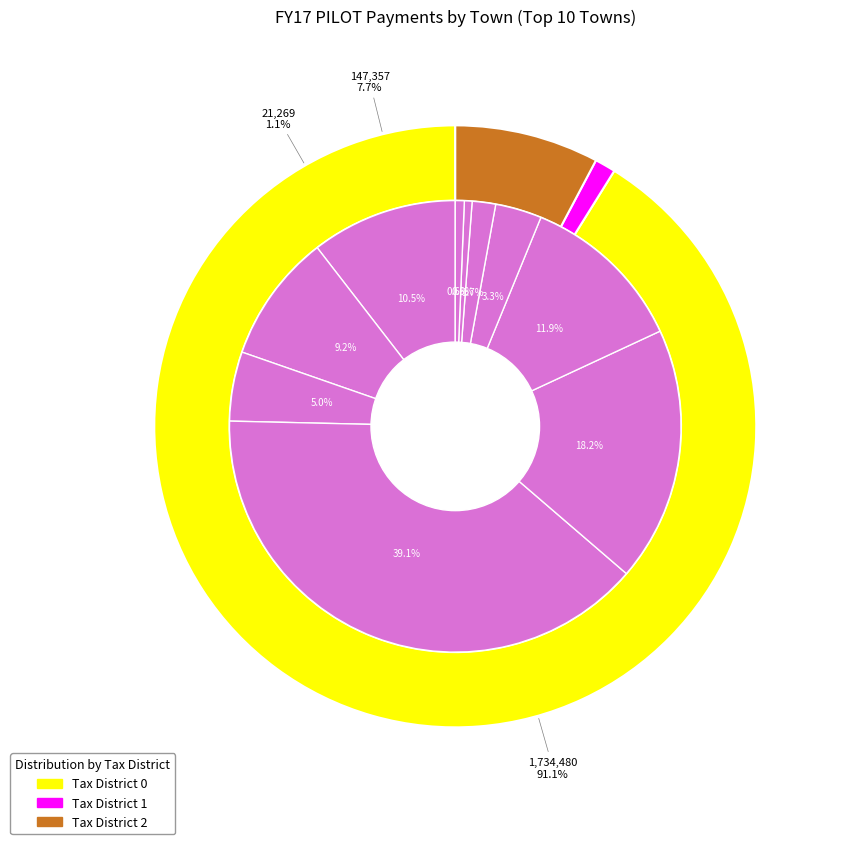

To the nearest percent, what portion does Castleton represent?

18%